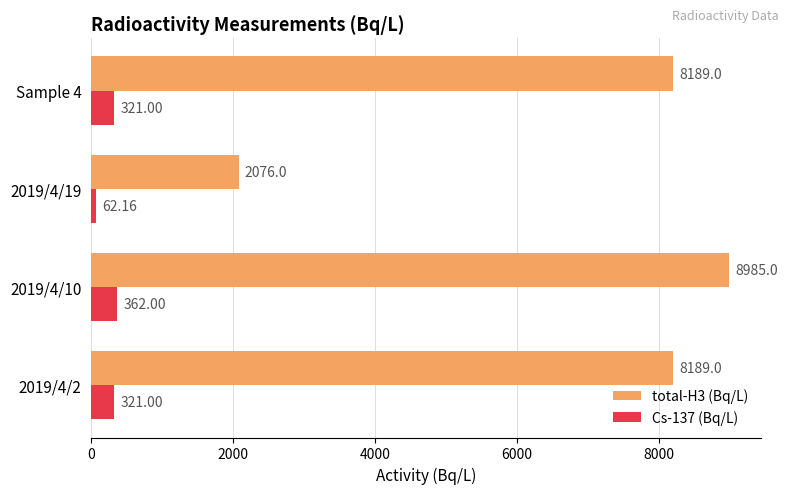

Which series has the widest spread of values?

total-H3 (Bq/L)